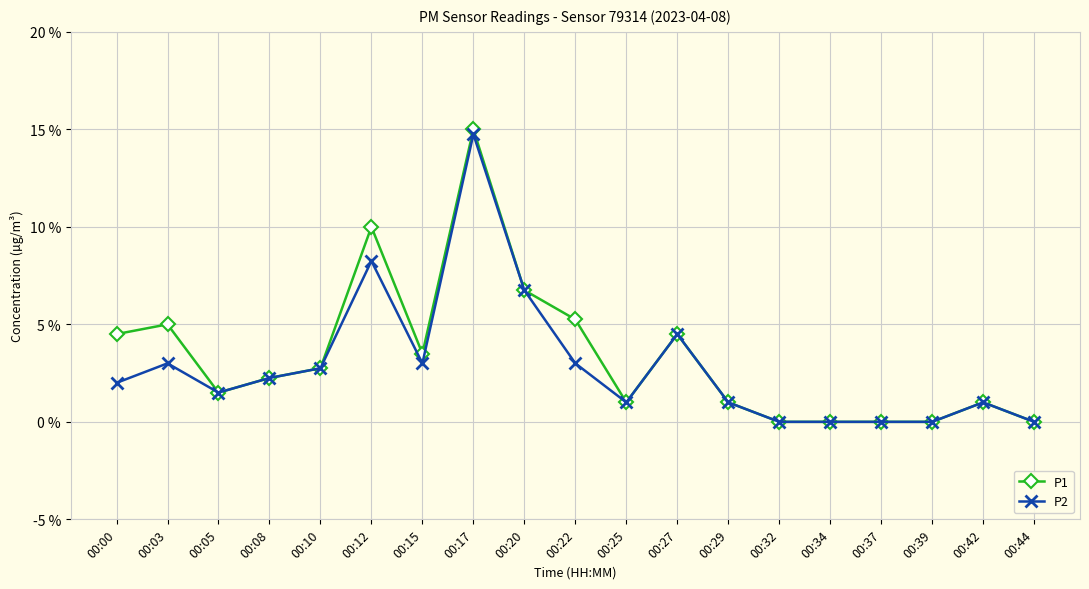

At which category does P2 reach its first local valley?

00:05